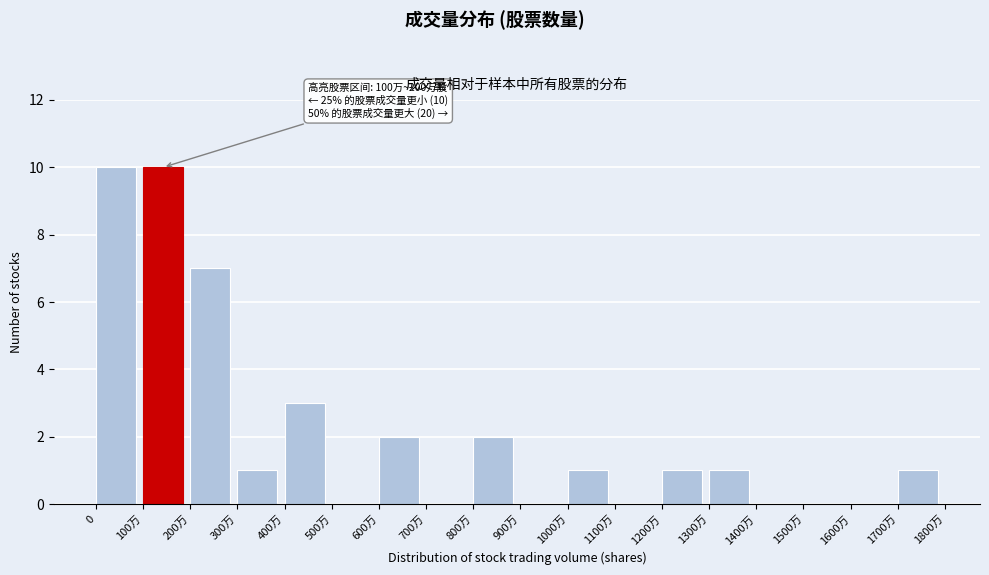

Reading left to right, what are all the values shown in this chart?

0=10	100万=10	200万=7	300万=1	400万=3	500万=0	600万=2	700万=0	800万=2	900万=0	1000万=1	1100万=0	1200万=1	1300万=1	1400万=0	1500万=0	1600万=0	1700万=1